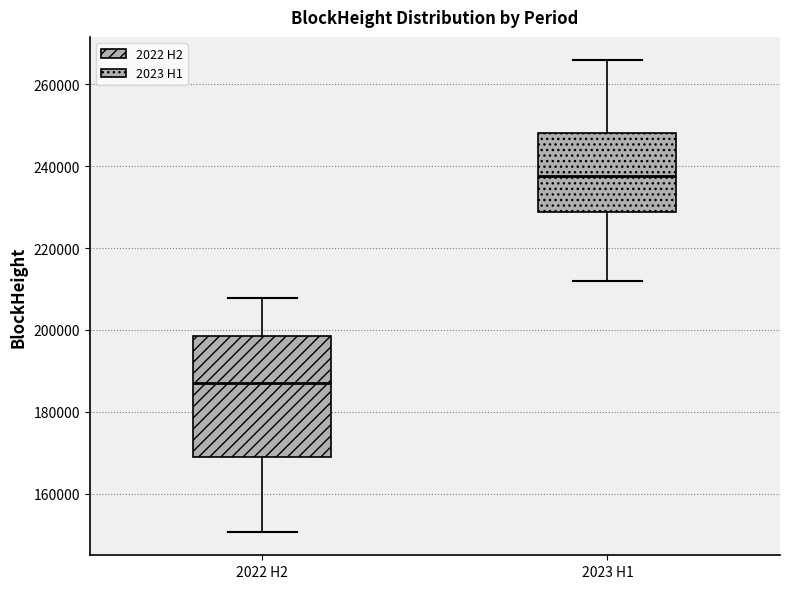

Reading left to right, read every box against the y-axis: the position of its median line, the range the box covers, and the ends of its whiskers. The values are not printed on the chart, so give them approximately, as read against the axis.

2022 H2: median 188000, box 170000 to 198000, whiskers 150000 to 208000
2023 H1: median 238000, box 228000 to 248000, whiskers 212000 to 266000